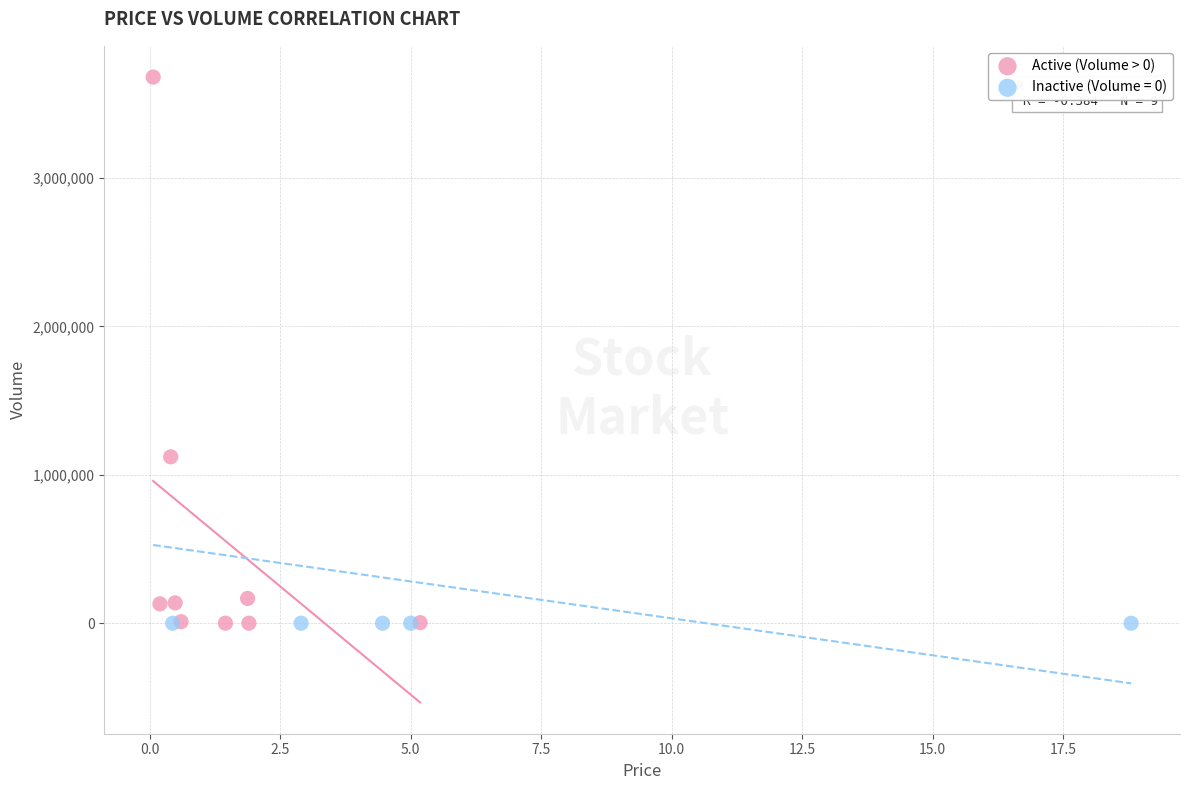

Which series reaches the maximum Y coordinate?

Active (Volume > 0)